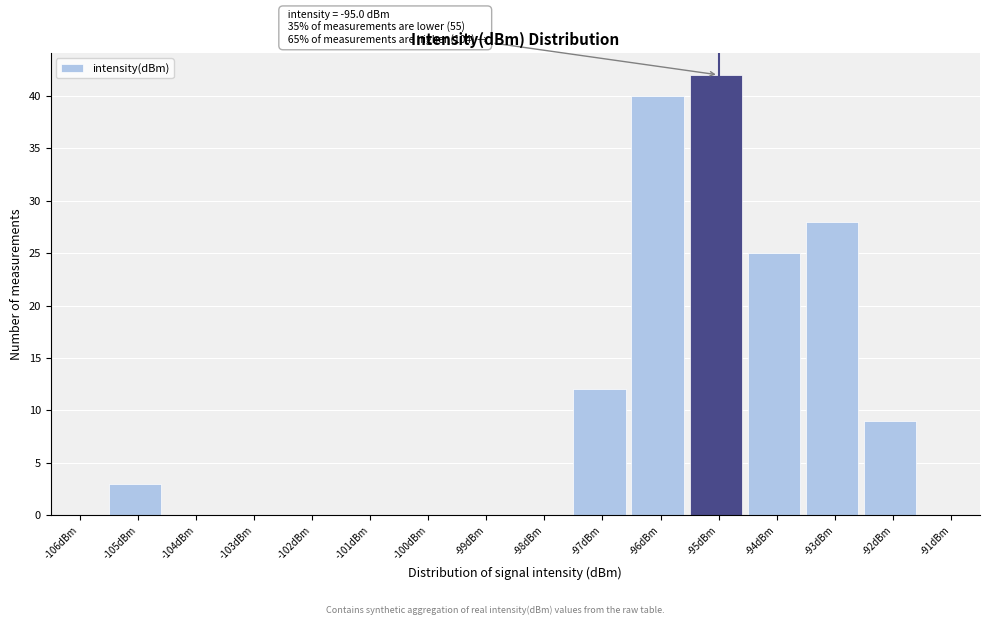

Reading left to right, what are all the values shown in this chart?

-106dBm=0	-105dBm=3	-104dBm=0	-103dBm=0	-102dBm=0	-101dBm=0	-100dBm=0	-99dBm=0	-98dBm=0	-97dBm=12	-96dBm=40	-95dBm=42	-94dBm=25	-93dBm=28	-92dBm=9	-91dBm=0